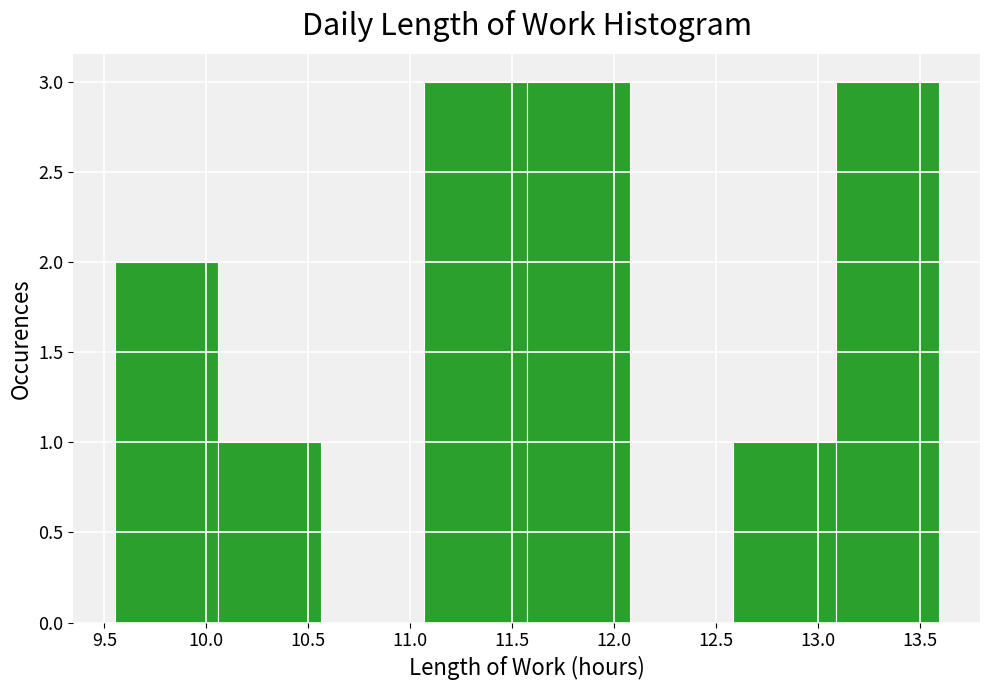

What is the height of the bar covering 11.065 to 11.570 on the x-axis? Neither the bar edges nor the heights are printed on the chart, so give them approximately, as read against the axes.

3